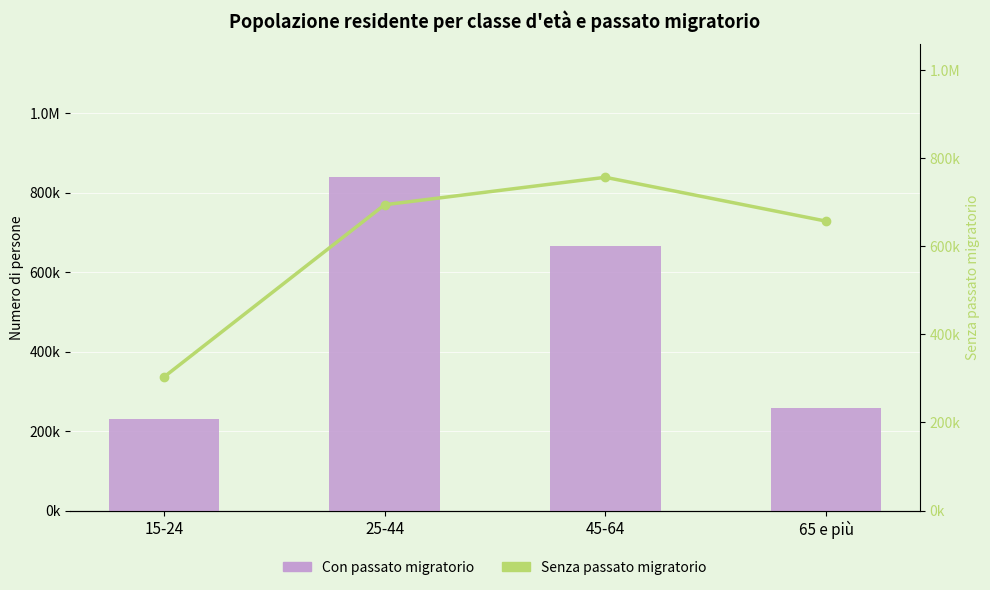

What is the maximum value for Senza passato migratorio?

756336.6